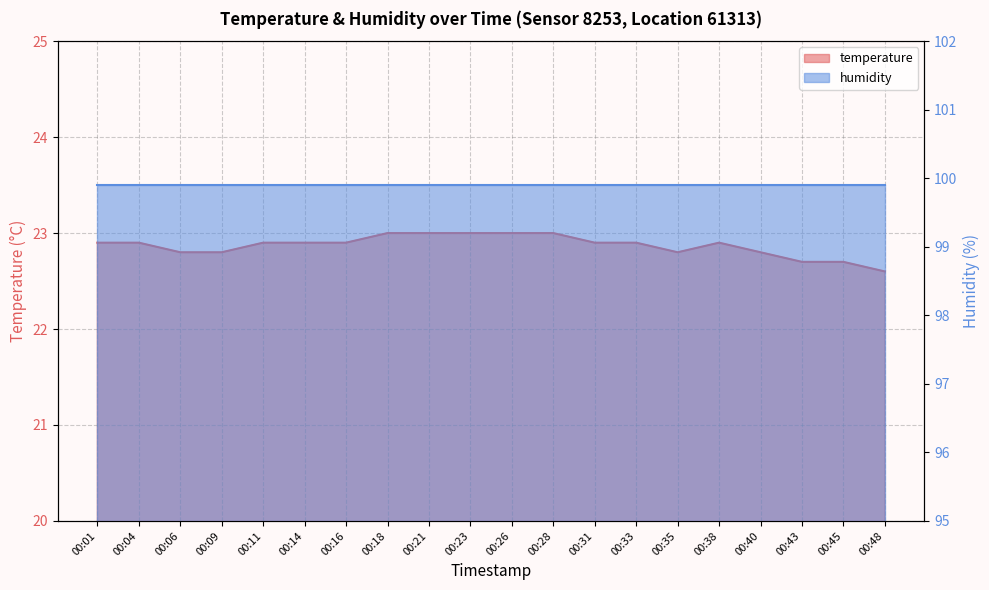

List the labels in order of value, smallest first.

00:48, 00:43, 00:45, 00:06, 00:09, 00:35, 00:40, 00:01, 00:04, 00:11, 00:14, 00:16, 00:31, 00:33, 00:38, 00:18, 00:21, 00:23, 00:26, 00:28